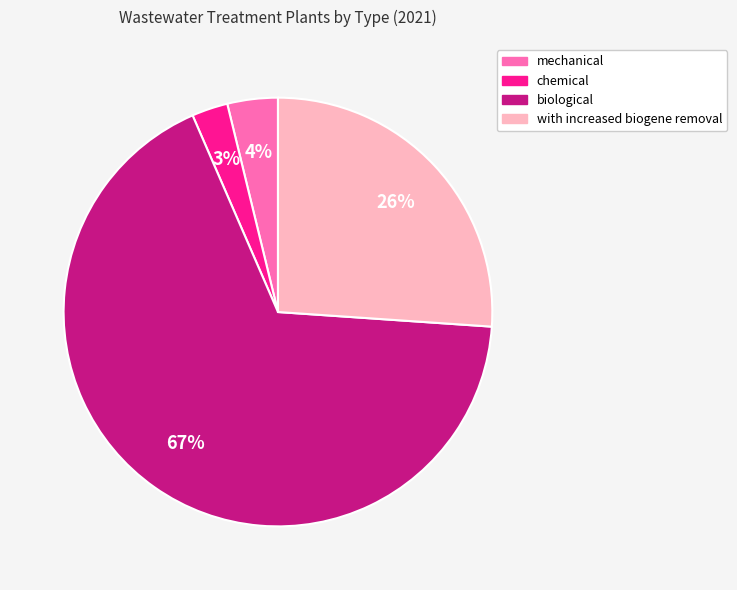

Which category has the smallest portion of the pie?

chemical